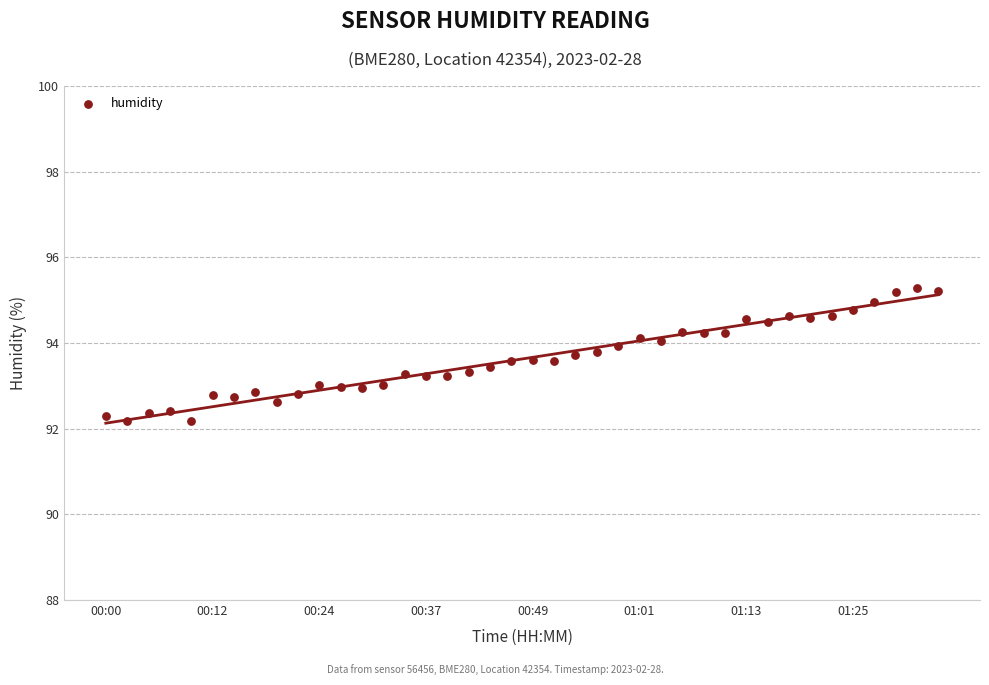

How many points are shown in the scatter plot?

40